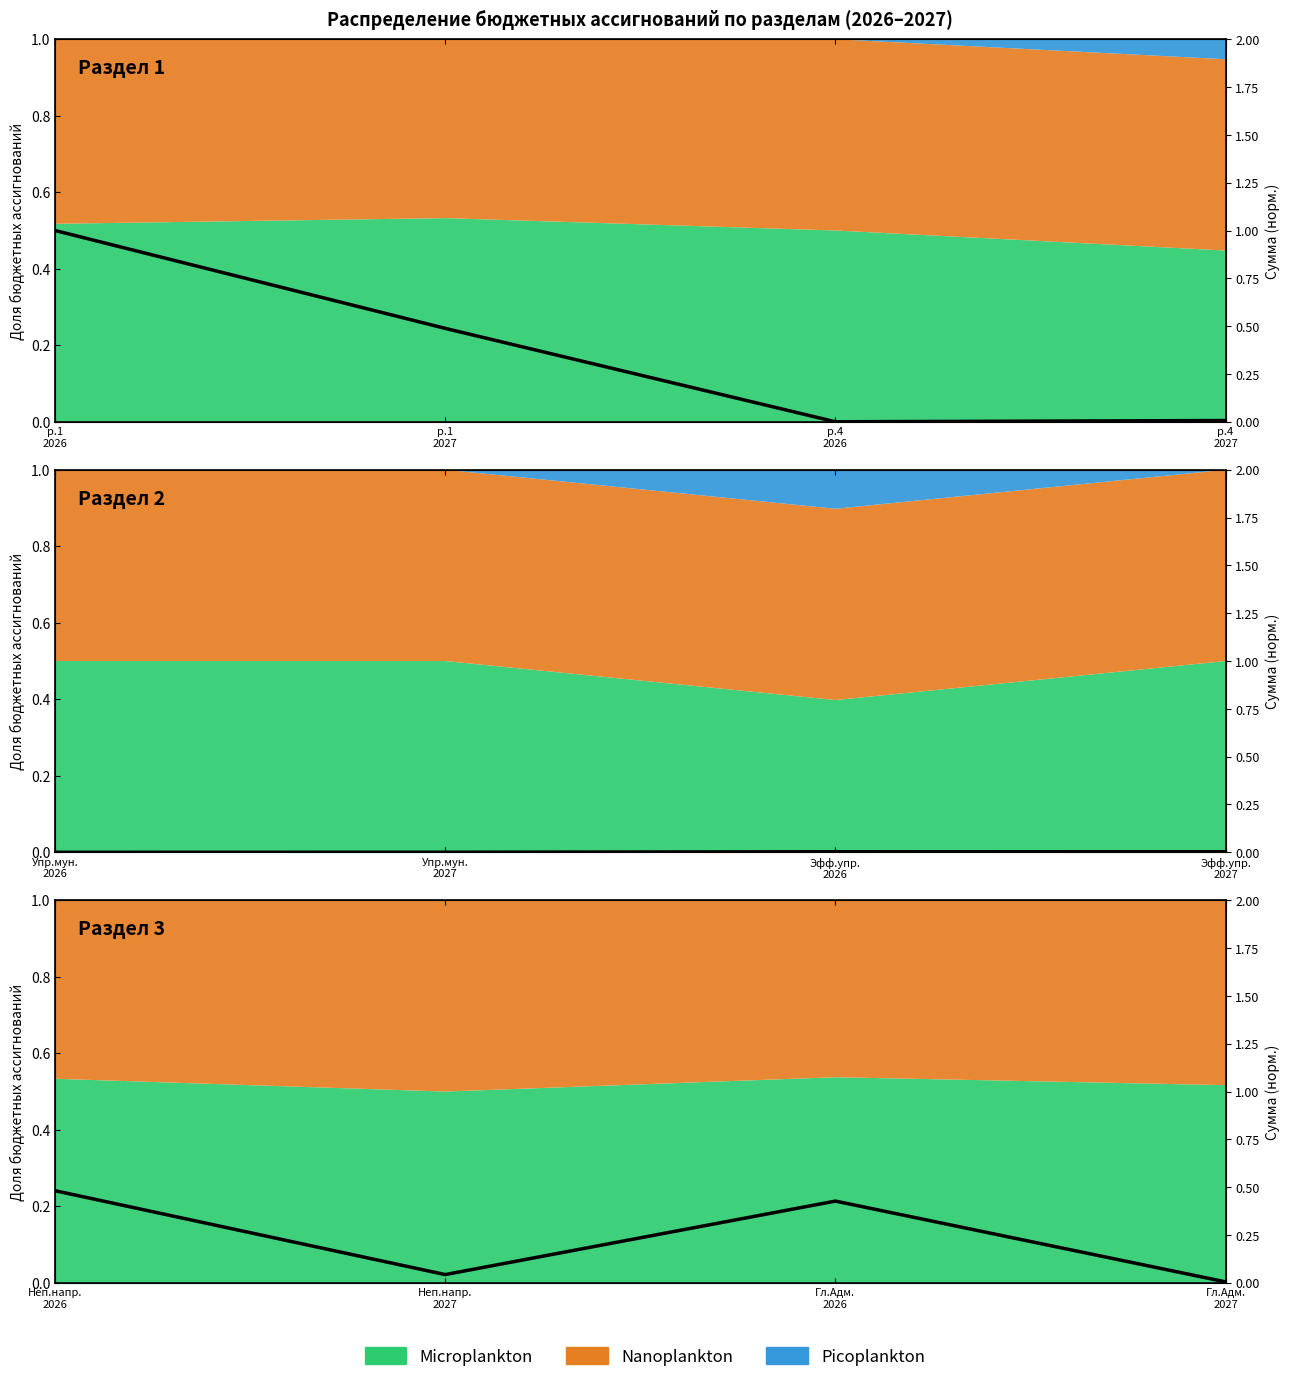

What is the greatest value displayed?

0.5